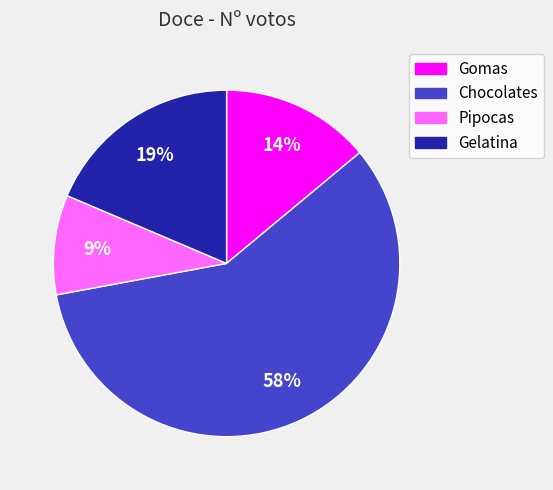

What percentage is the Pipocas slice, to the nearest percent?

9%